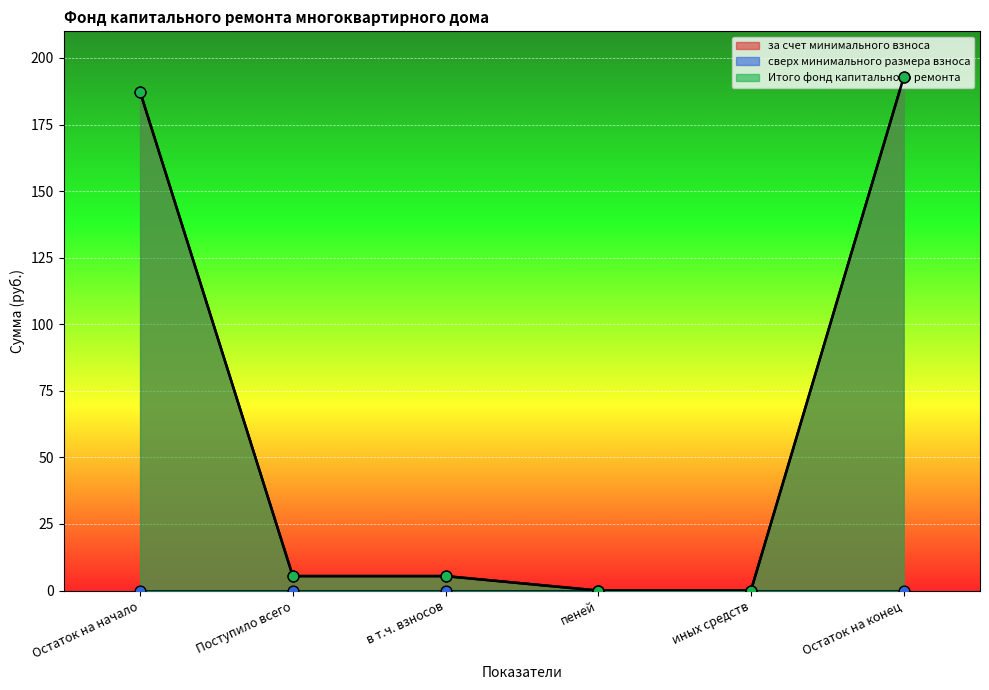

Is the value of Итого фонд капитального ремонта at Остаток на конец greater than the value of за счет минимального взноса at в т.ч. взносов?

Yes